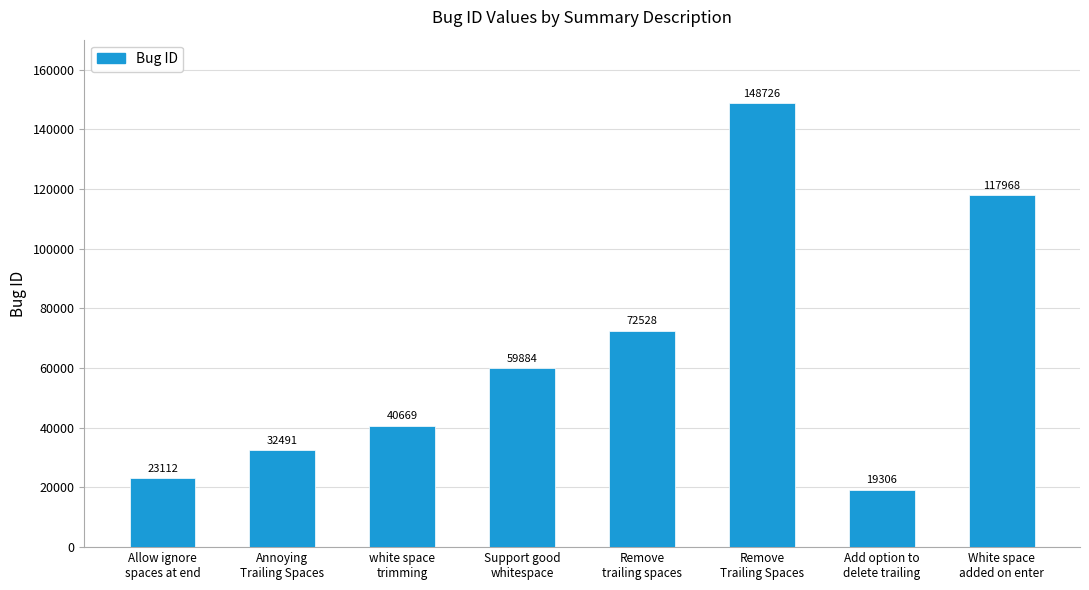

The value at Support good
whitespace is 59884. True or false?

True